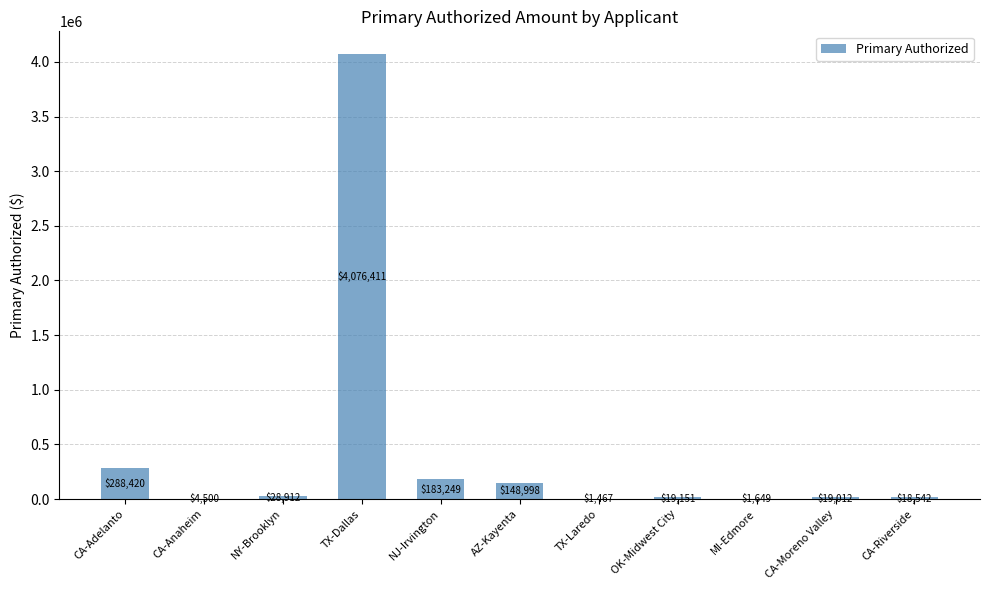

At which label is the value closest to 2038938?

CA-Adelanto